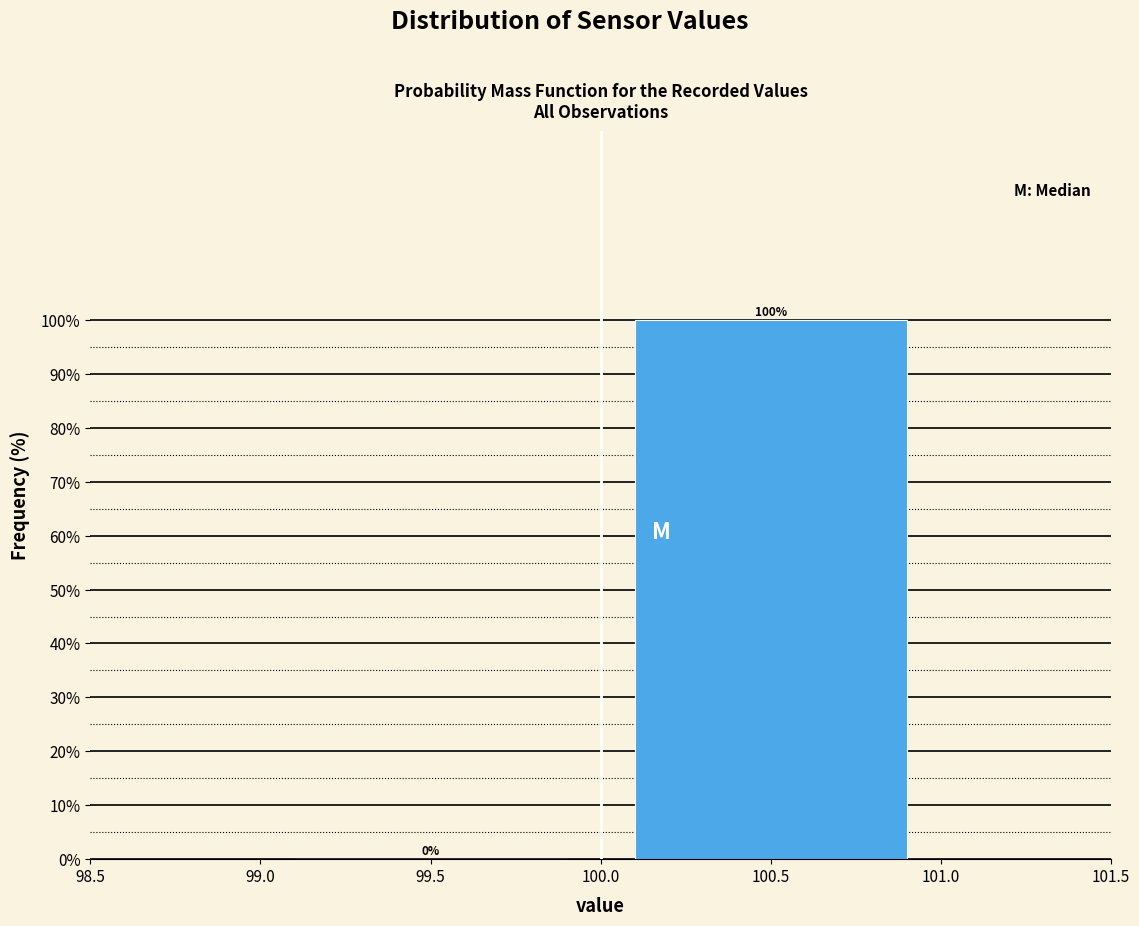

Reading left to right, transcribe this chart: for each bar, give the range it covers on the x-axis and its height.

99.0 to 100.0: 0
100.0 to 101.0: 100